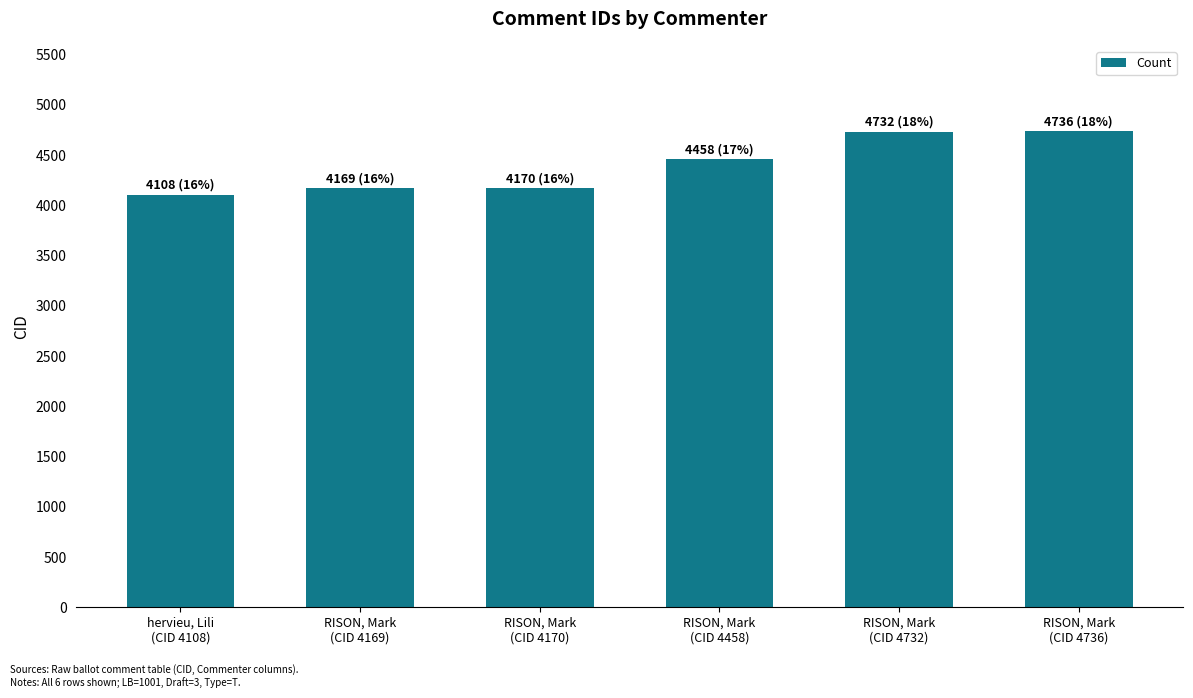

What is the greatest value displayed?

4736